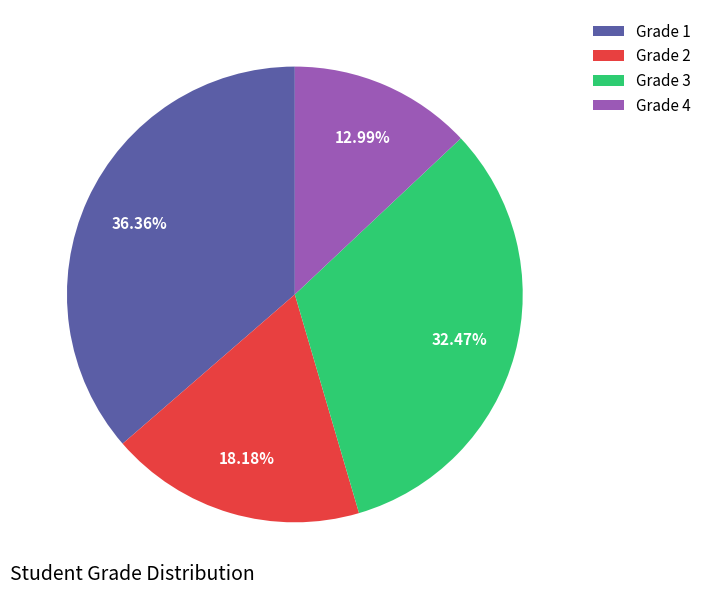

Between Grade 3 and Grade 1, which is larger?

Grade 1